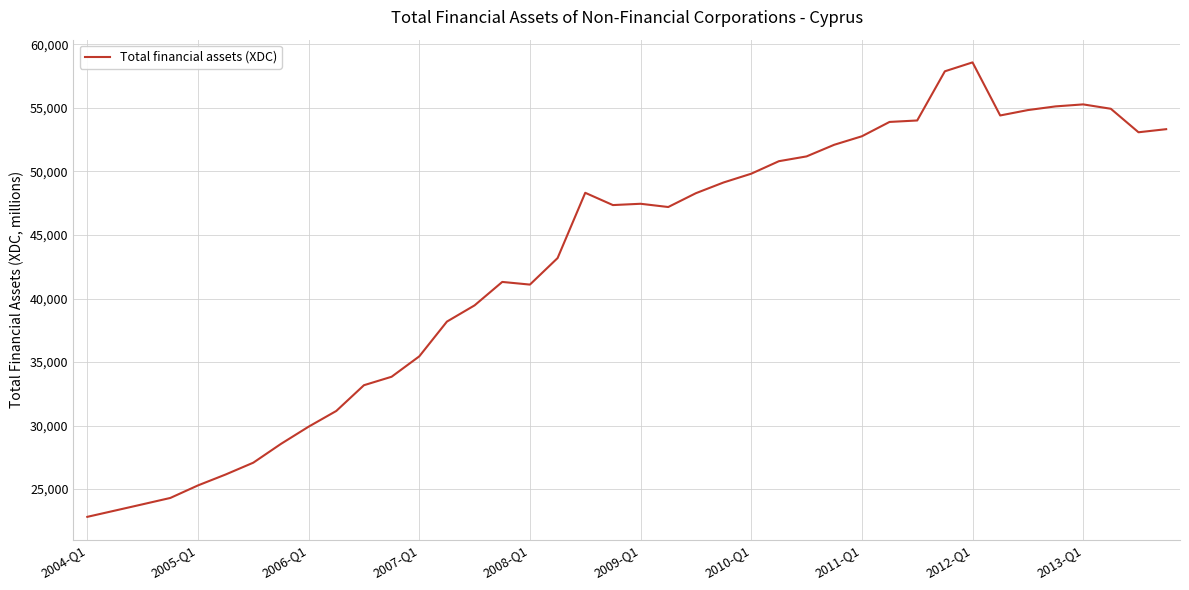

What is the smallest value displayed?

22818.3